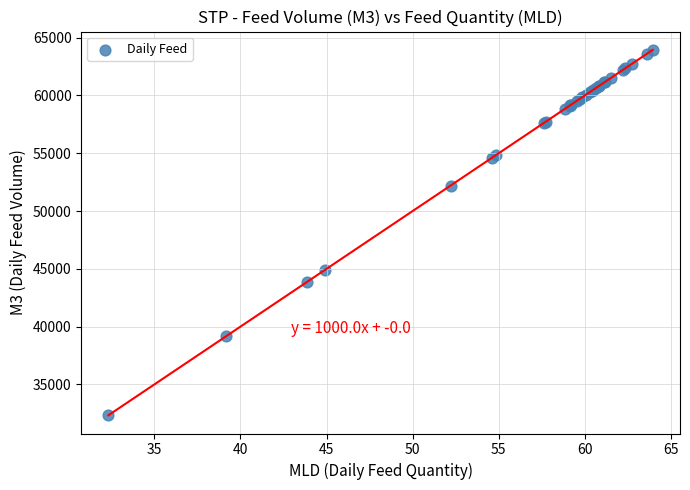

What Y value in the scatter plot is closest to 48140?

44900